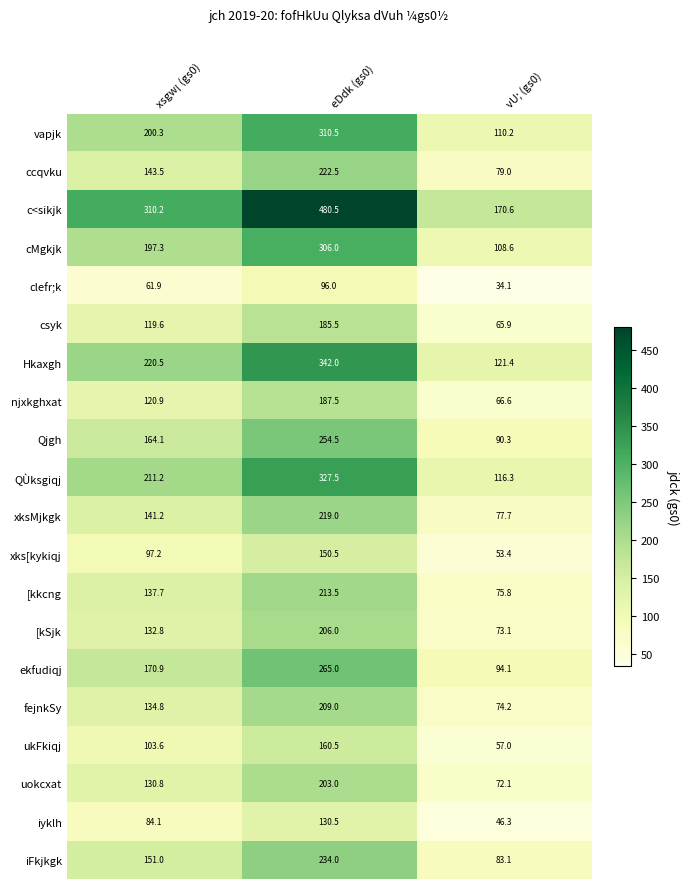

List the labels in order of ekfudiqj value, largest first.

eDdk (gs0), xsgw¡ (gs0), vU; (gs0)